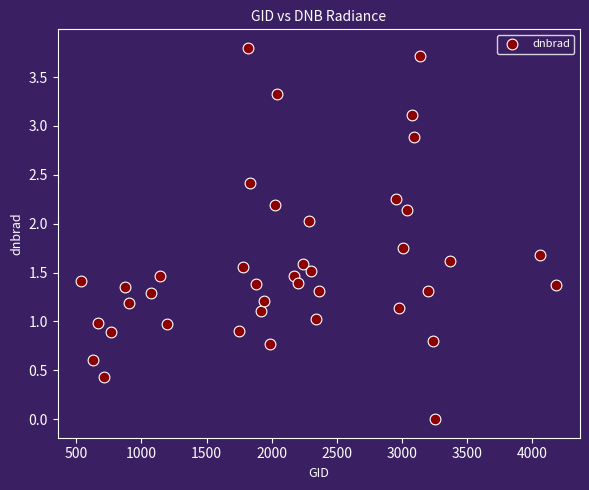

What is the range of X values (max minus min)?

3645.0